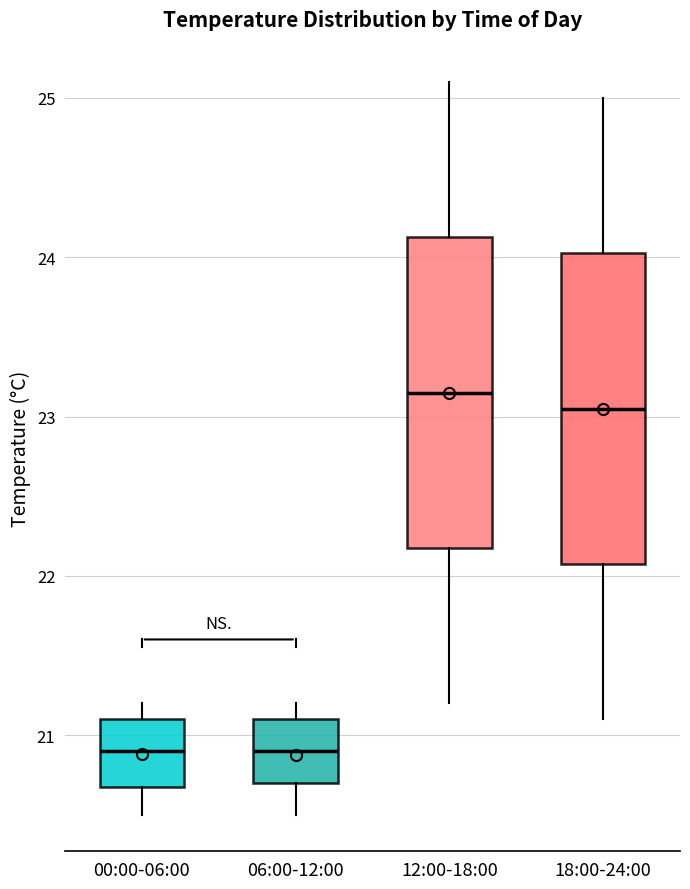

Reading left to right, read every box against the y-axis: the position of its median line, the range the box covers, and the ends of its whiskers. The values are not printed on the chart, so give them approximately, as read against the axis.

00:00-06:00: median 20.9, box 20.7 to 21.1, whiskers 20.5 to 21.2
06:00-12:00: median 20.9, box 20.7 to 21.1, whiskers 20.5 to 21.2
12:00-18:00: median 23.2, box 22.2 to 24.1, whiskers 21.2 to 25.1
18:00-24:00: median 23.1, box 22.1 to 24.0, whiskers 21.1 to 25.0